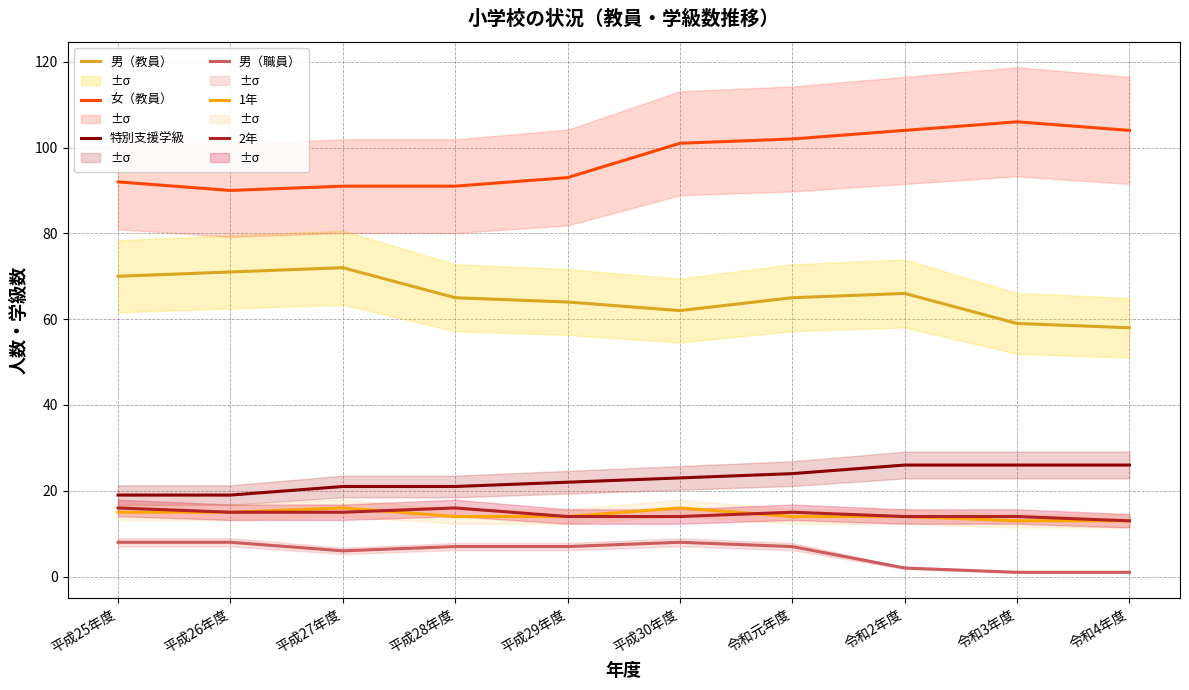

What is the maximum value for 男（職員）?

8